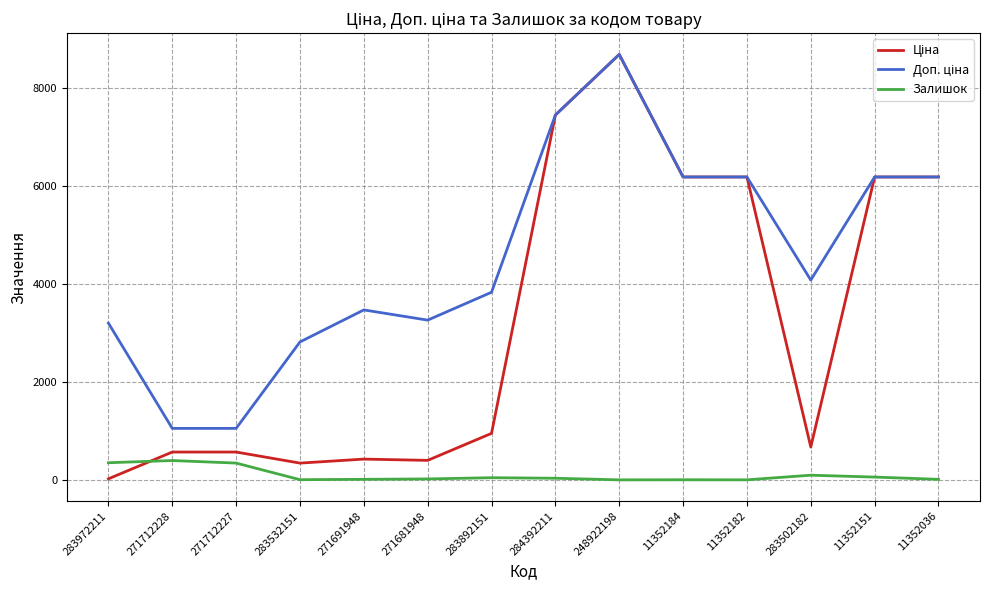

Is it true that Залишок equals 22.0 at 271691948?

True